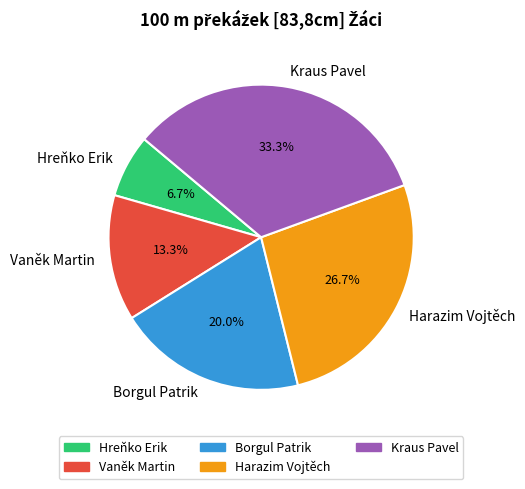

Between Borgul Patrik and Kraus Pavel, which is larger?

Kraus Pavel